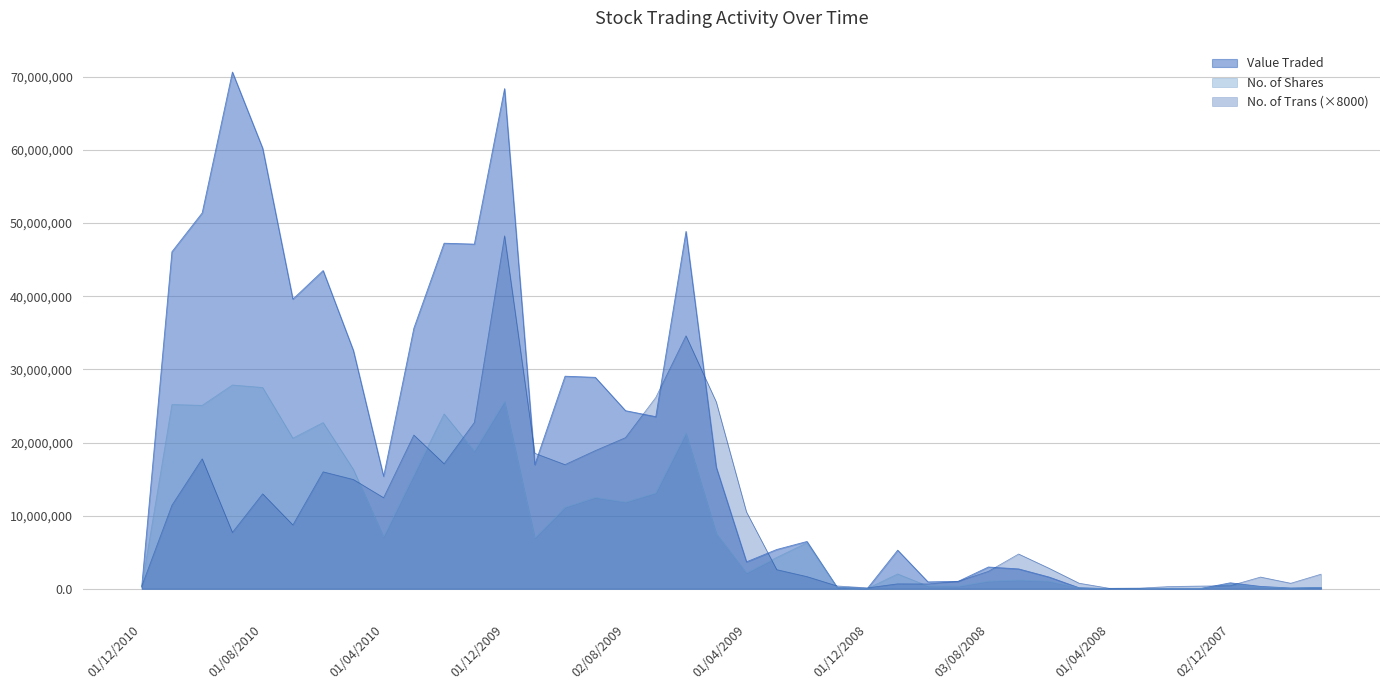

After their last crossing, which series has the higher values: No. of Trans or No. of Shares?

No. of Trans